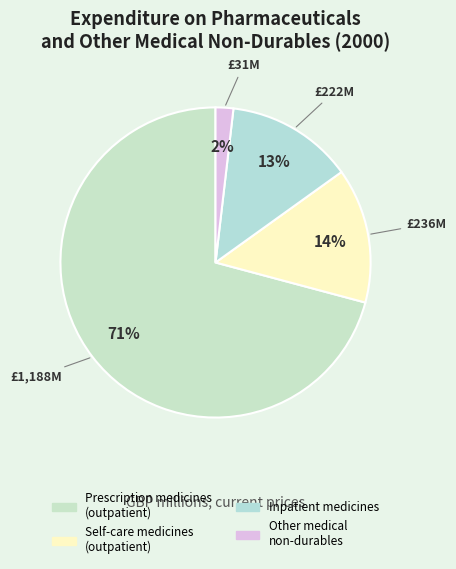

How many segments does this pie chart have?

4